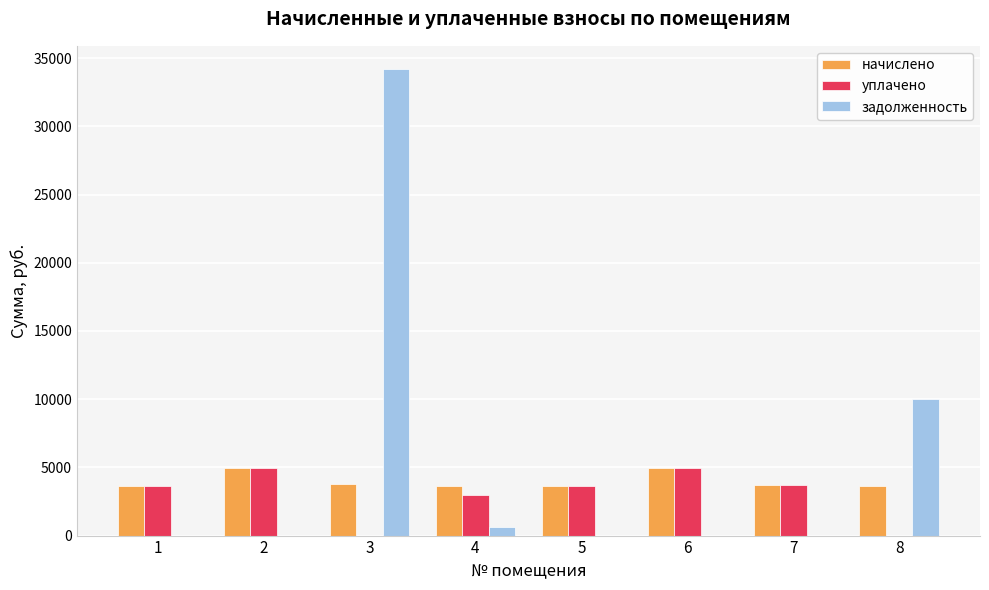

The value of уплачено at 6 is 4959.7. True or false?

True